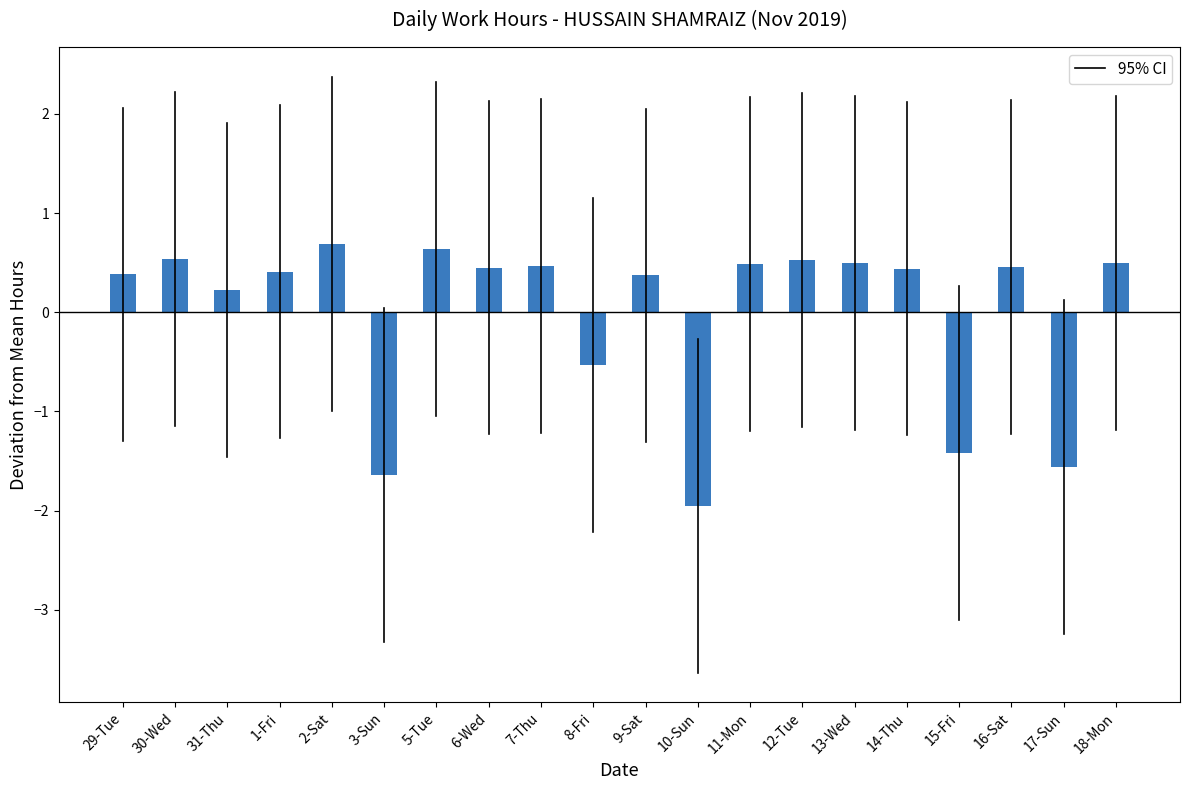

Is it true that the value at 29-Tue is 0.4?

True